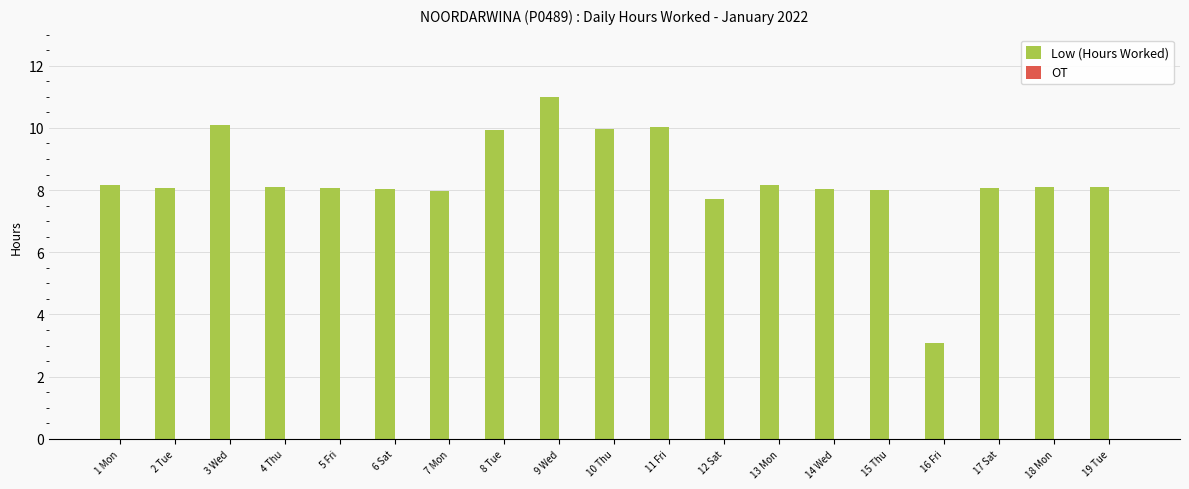

At which category does the chart reach its minimum across all series?

16 Fri